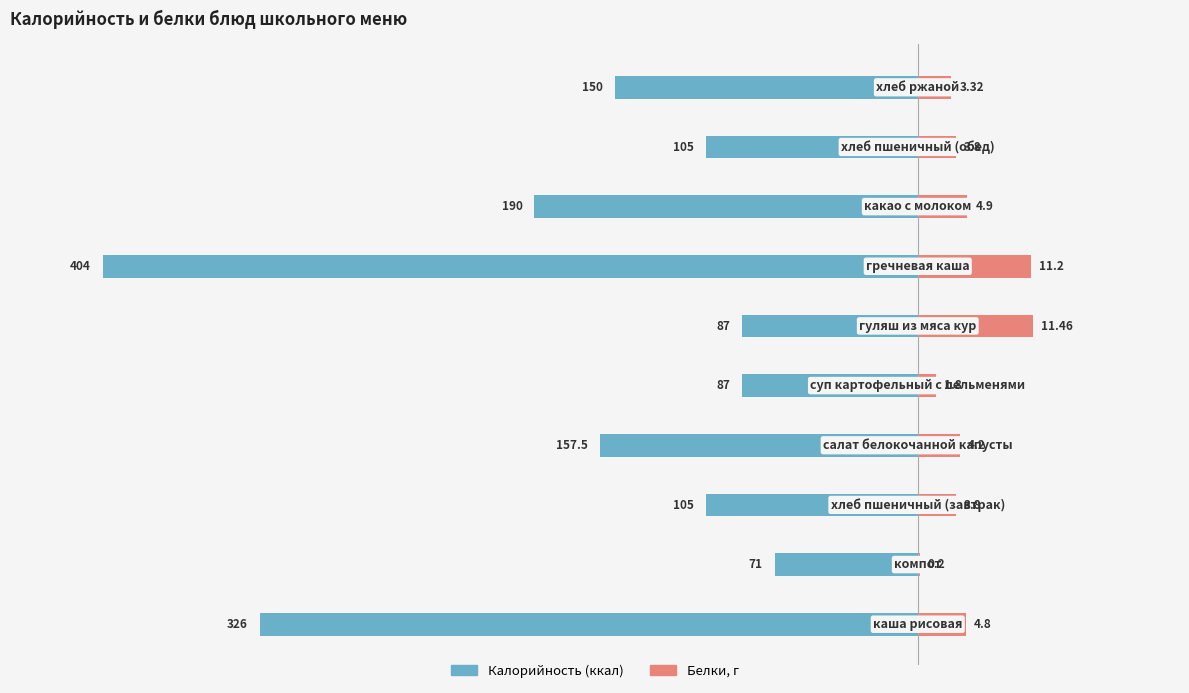

How many groups of bars are there?

10